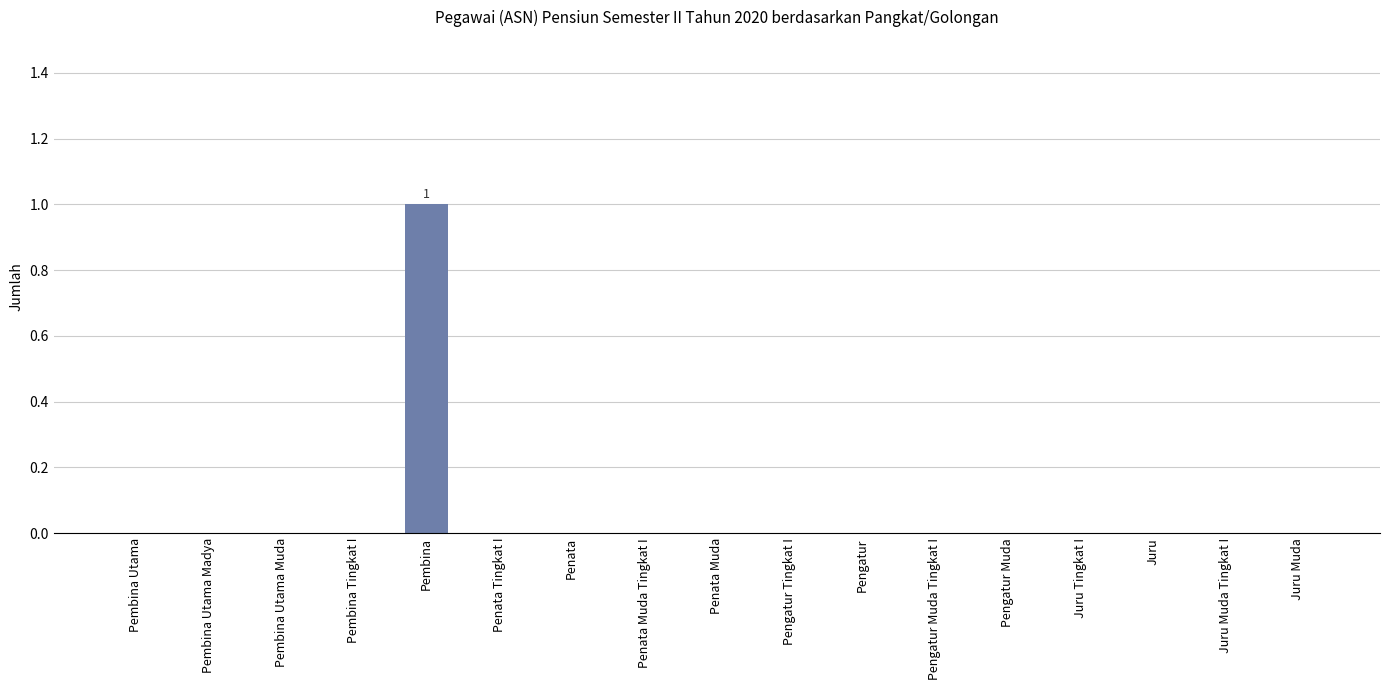

True or false: the data shows 1 at Penata Tingkat I.

False